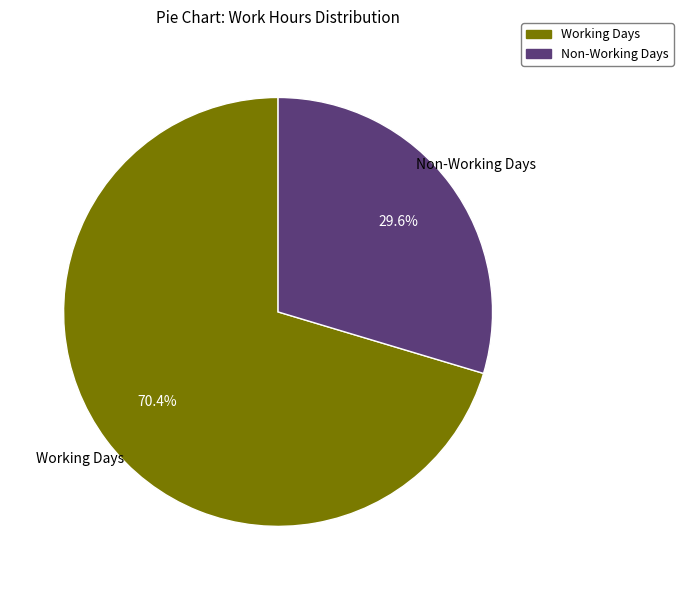

How many slices are in this pie chart?

2